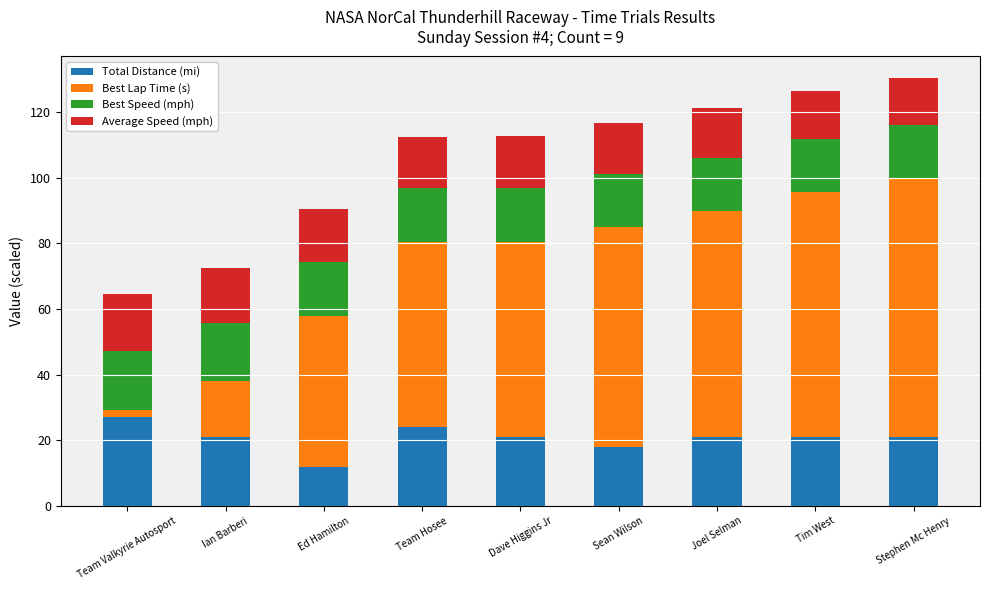

Count the number of categories in the chart.

9